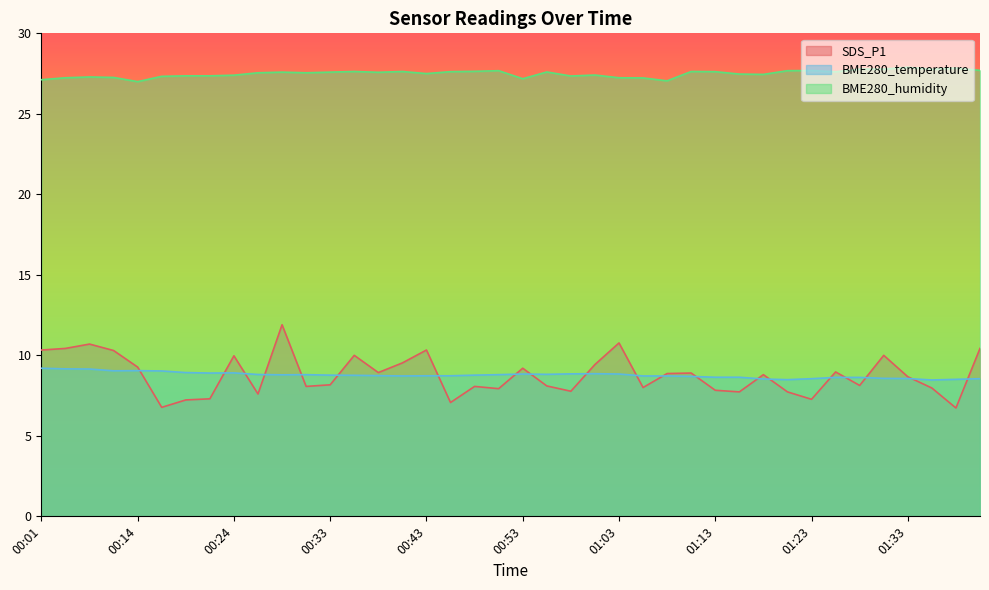

What value does the SDS_P1 series have at 00:19?

7.2